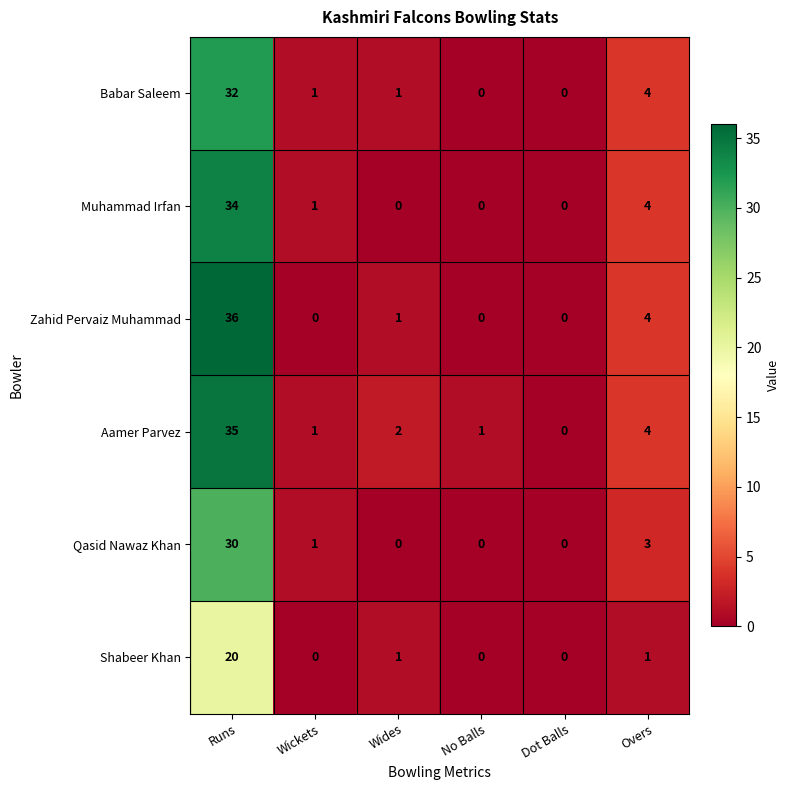

The value of Babar Saleem at No Balls is -20. True or false?

False